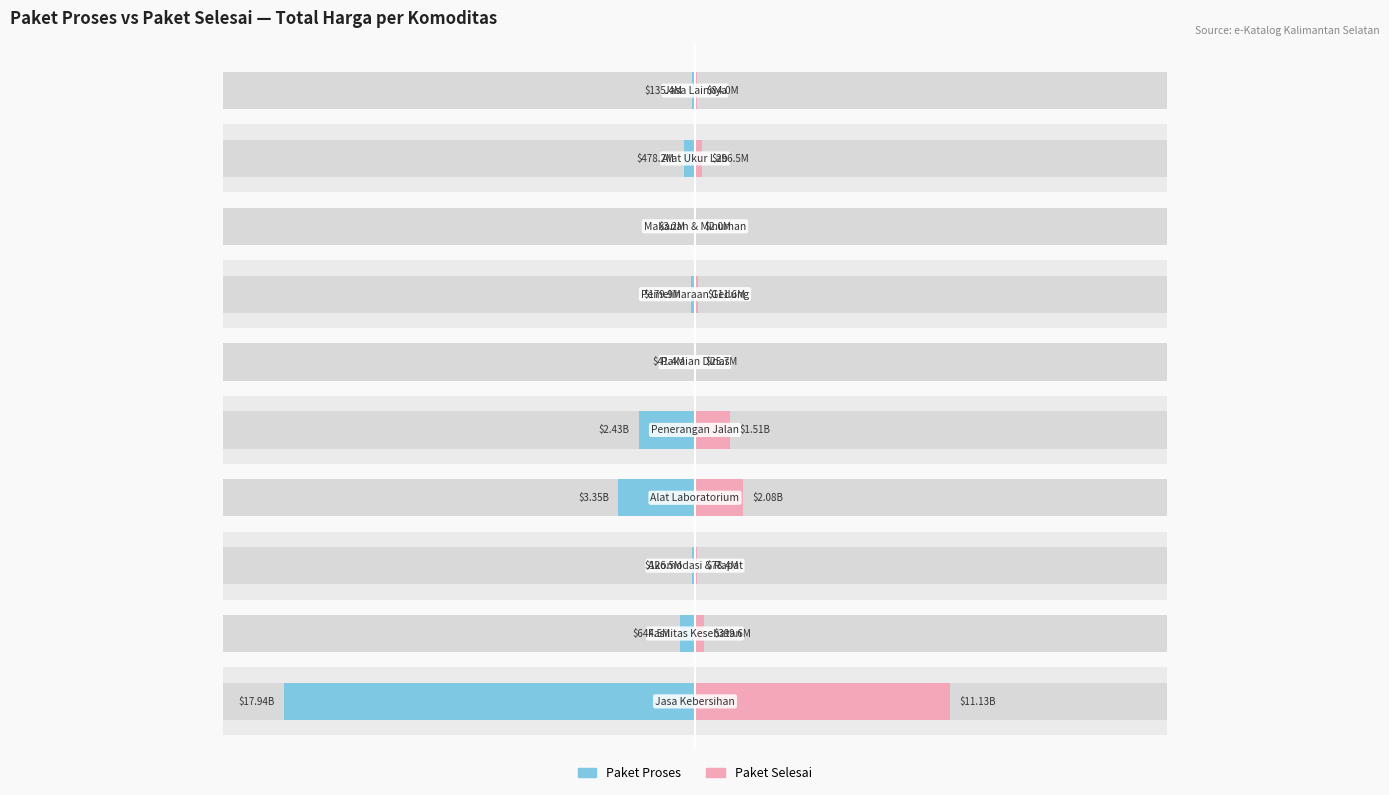

Between 0 and 7, which series saw the biggest shift?

Paket Proses